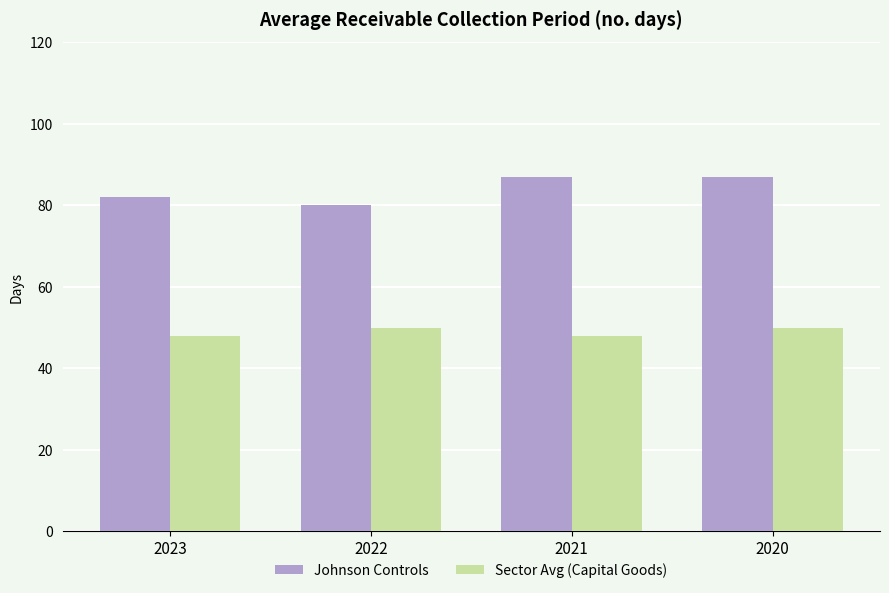

How many Johnson Controls values are between 82 and 87?

3